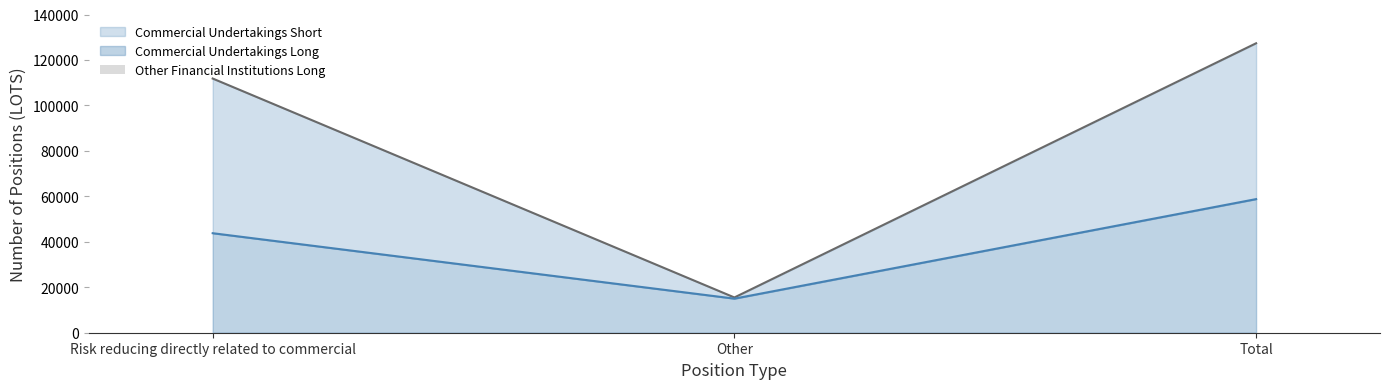

Rank the series by their maximum value, from highest to lowest.

Commercial Undertakings Short, Commercial Undertakings Long